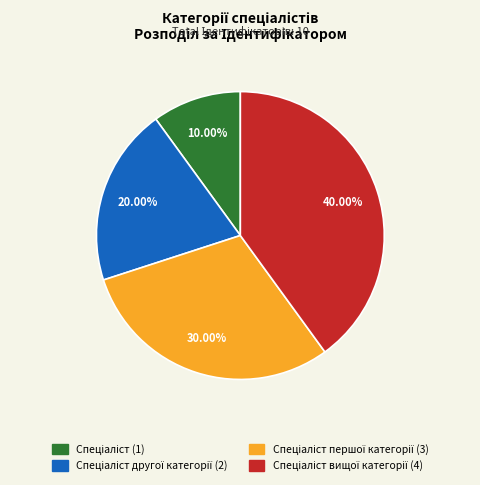

Is there a majority slice in this chart?

No